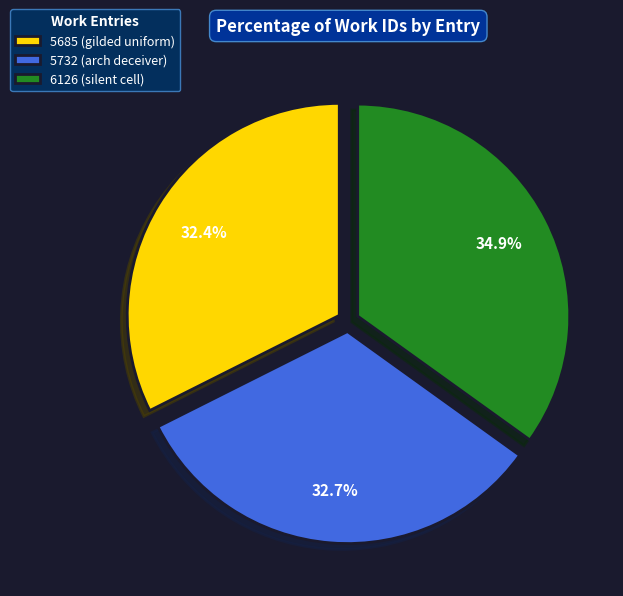

How many segments does this pie chart have?

3